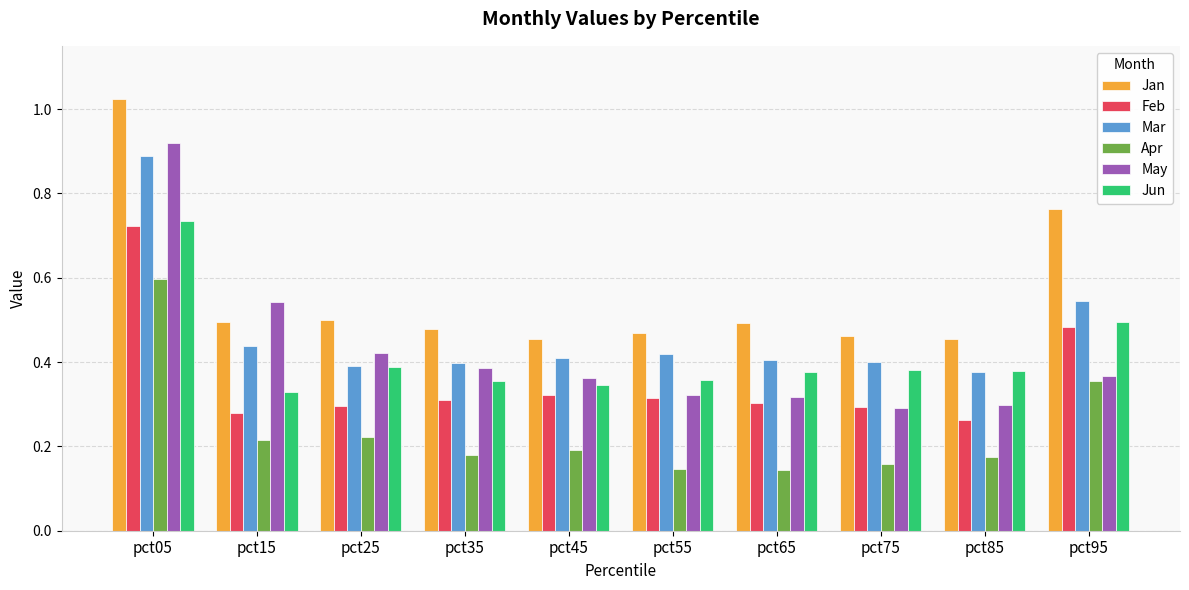

Is the value of Apr at pct75 greater than the value of Jan at pct65?

No